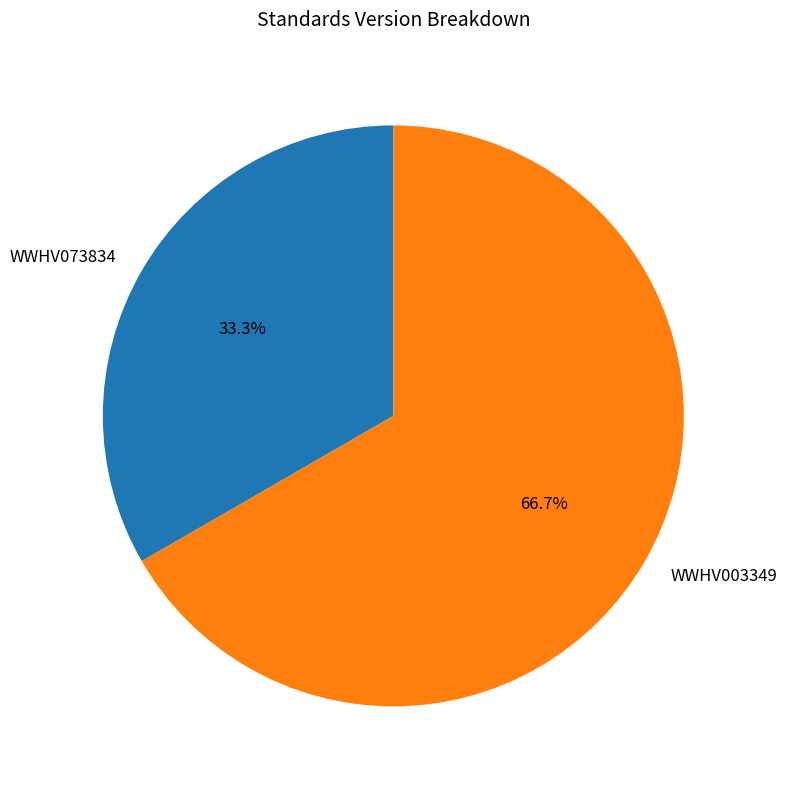

Count the number of slices in the pie.

2